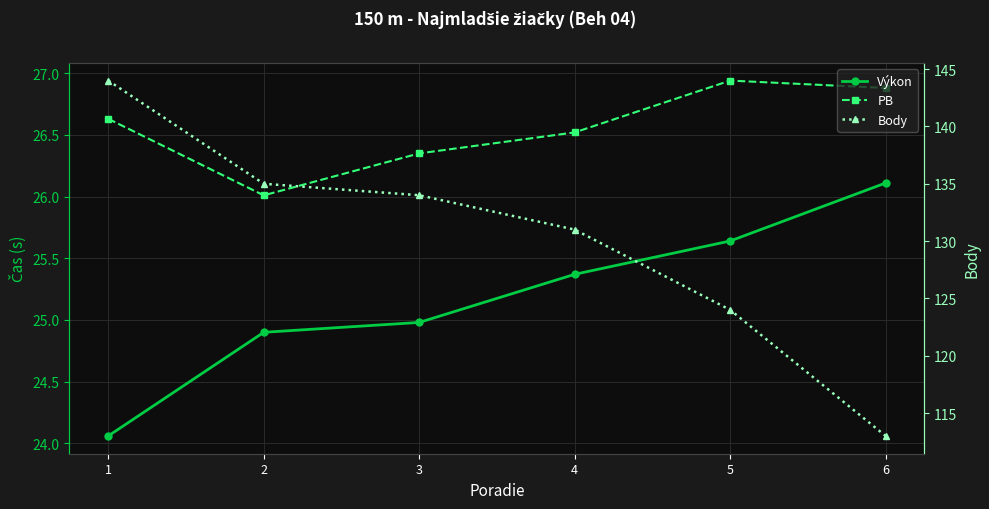

True or false: Body and PB intersect in this chart.

False